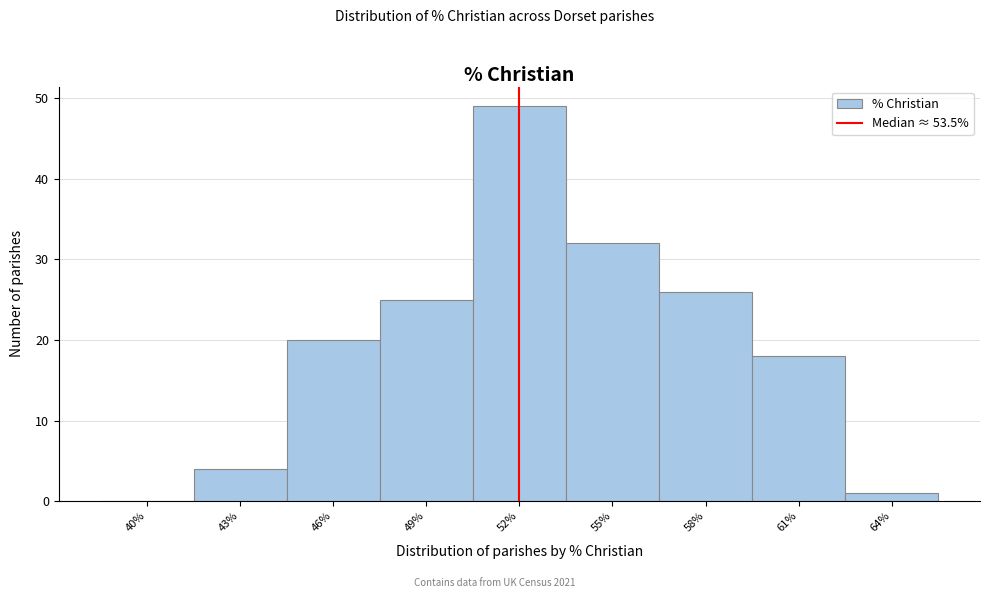

Reading left to right, list all the values displayed in this chart.

40%=0	43%=4	46%=20	49%=25	52%=49	55%=32	58%=26	61%=18	64%=1